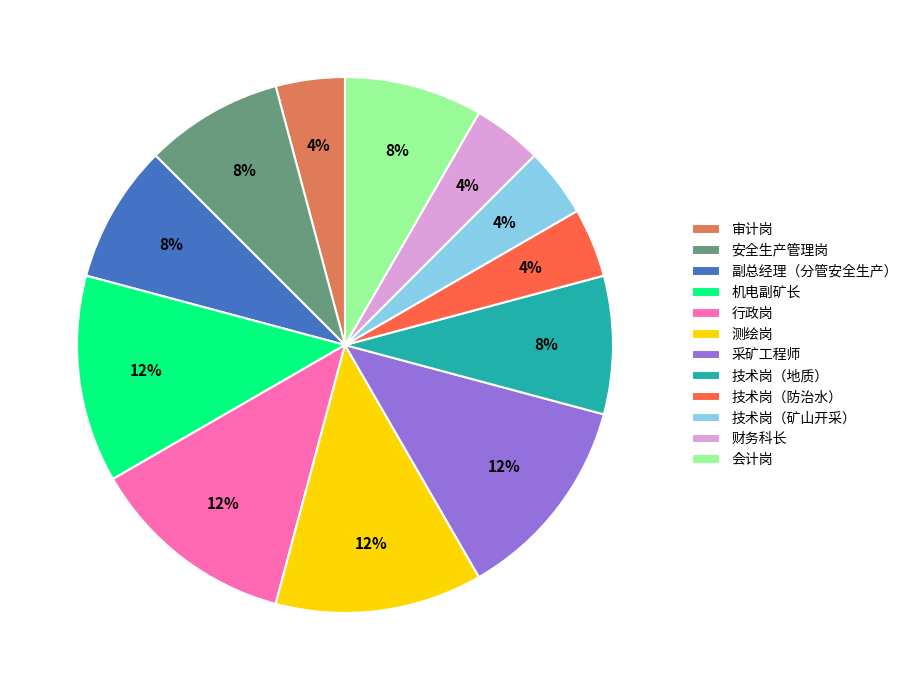

To the nearest percent, what percentage of the pie is 技术岗（防治水）?

4%